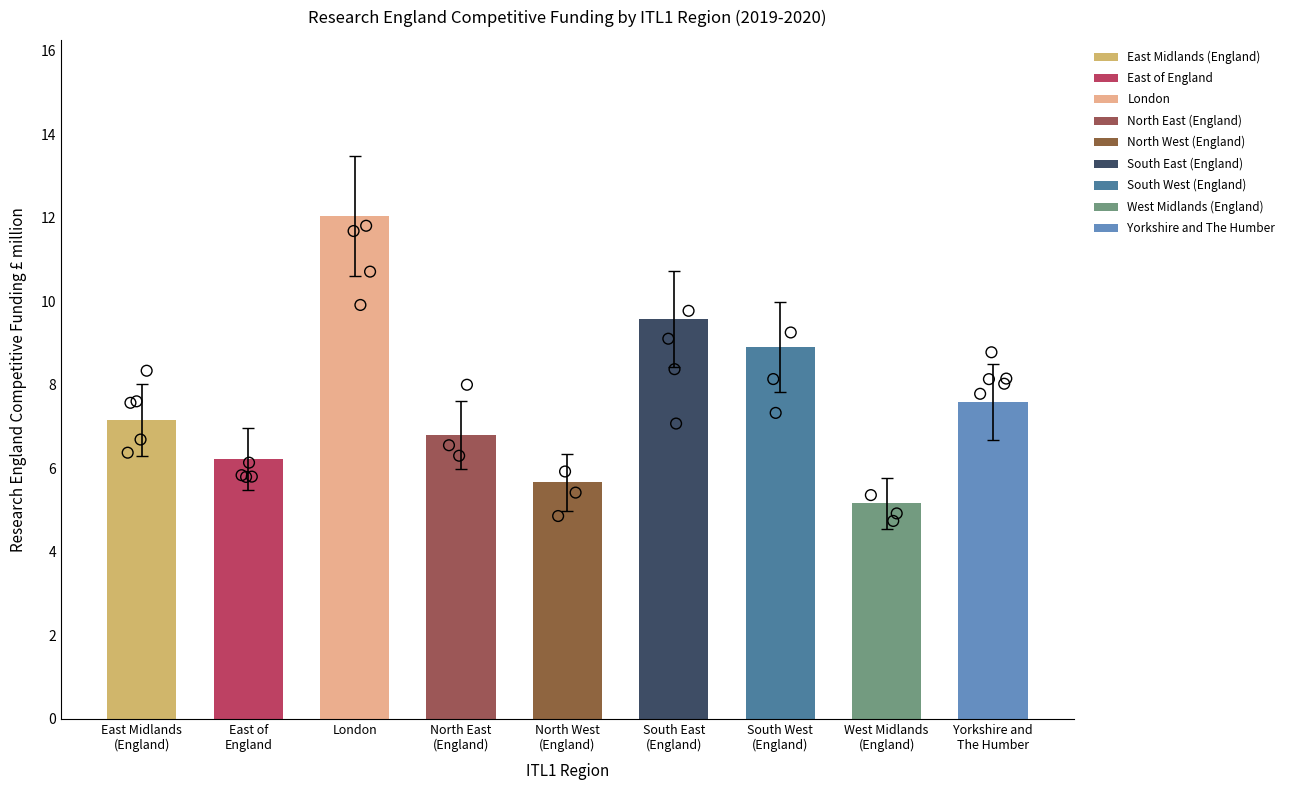

What is the change in value from North West
(England) to Yorkshire and
The Humber?

+1.9